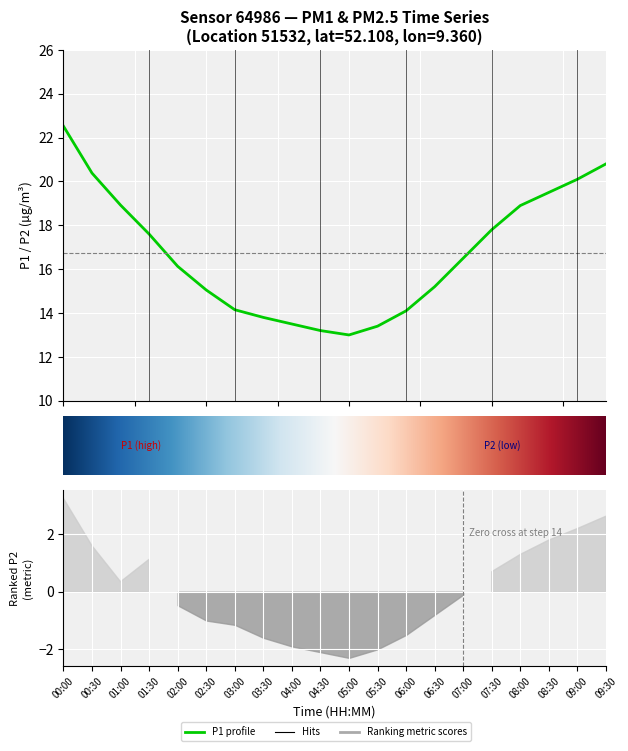

Reading left to right, extract all data points from this chart.

22.5	20.4	18.9	17.6	16.1	15.1	14.2	13.8	13.5	13.2	13.0	13.4	14.1	15.2	16.5	17.8	18.9	19.5	20.1	20.8